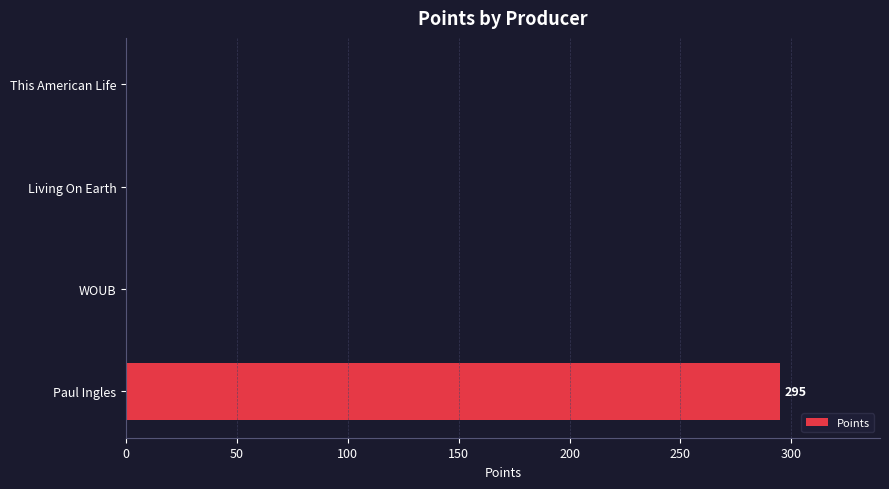

Are the bars horizontal?

Yes